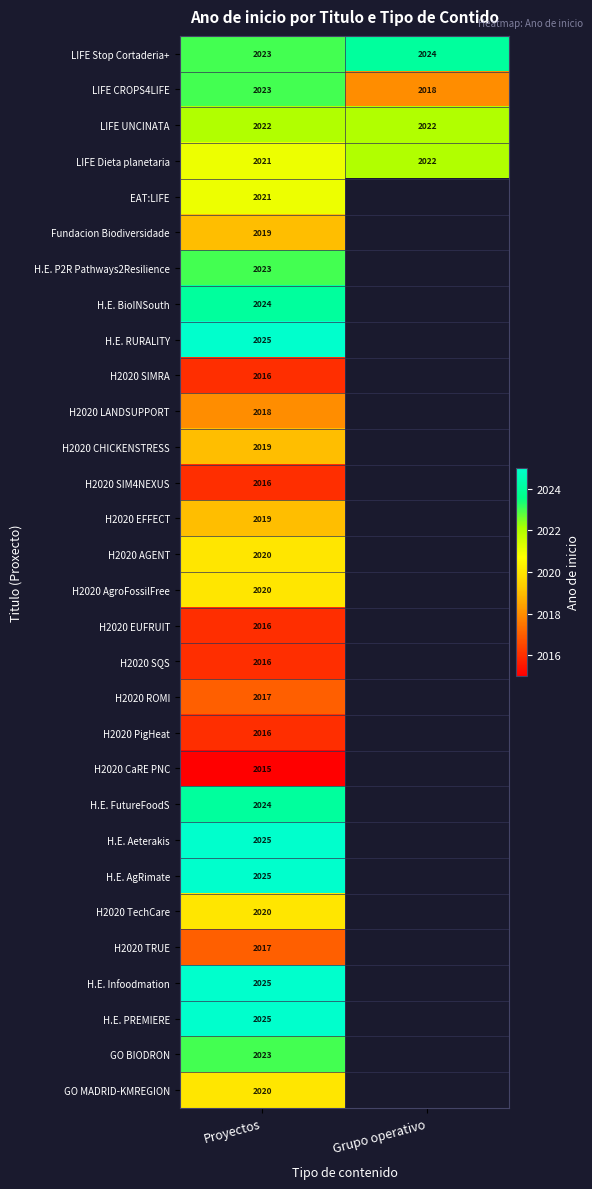

How many distinct data groups are displayed?

30